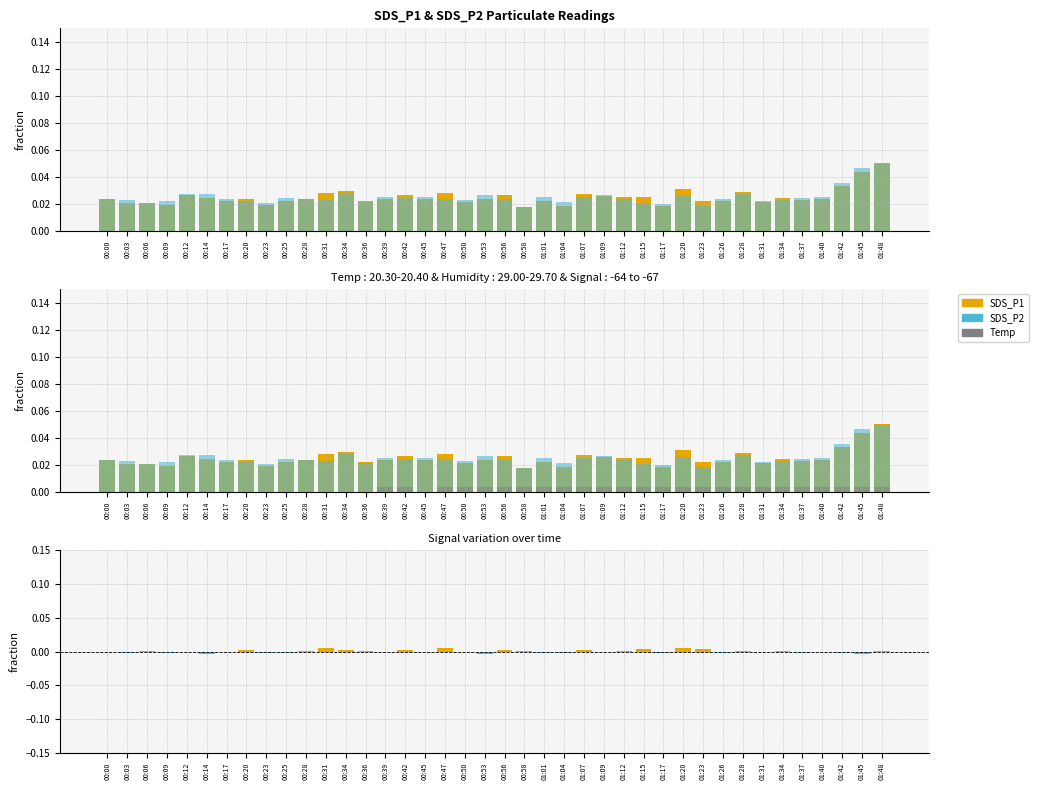

What is the label of the 30th bar from the right?

00:28